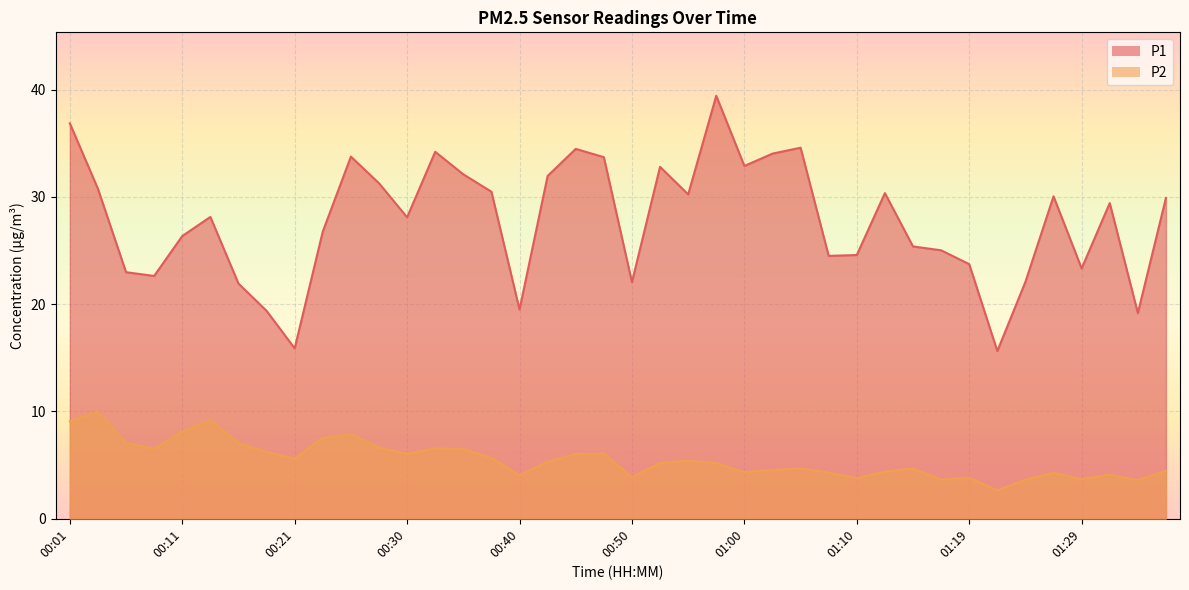

Which has a higher value, 00:33 or 00:01?

00:01